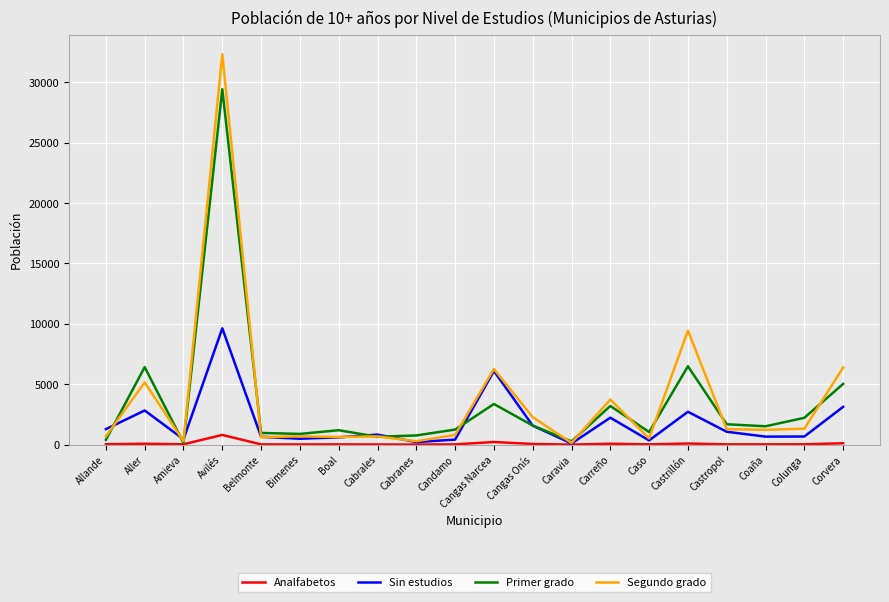

What is the difference between the Segundo grado values at Caravia and Candamo?

658